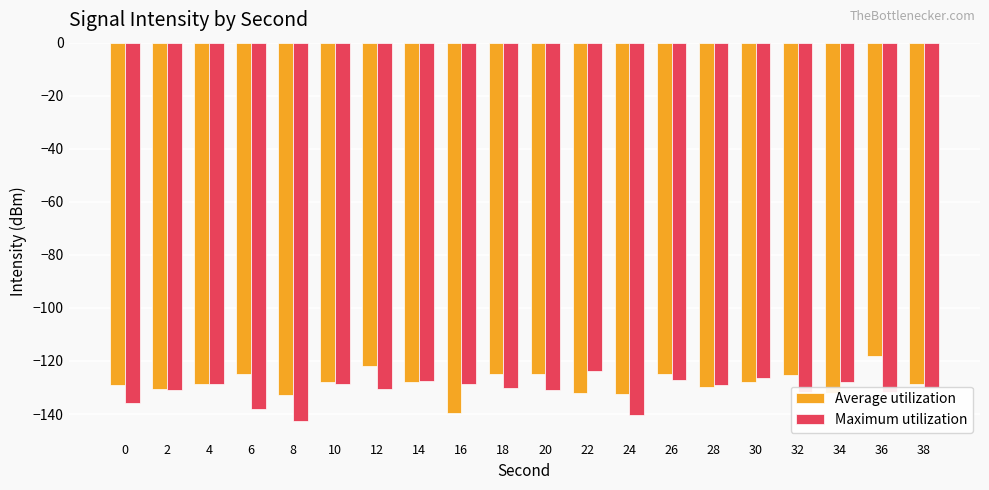

What is the minimum value shown in the chart?

-142.5